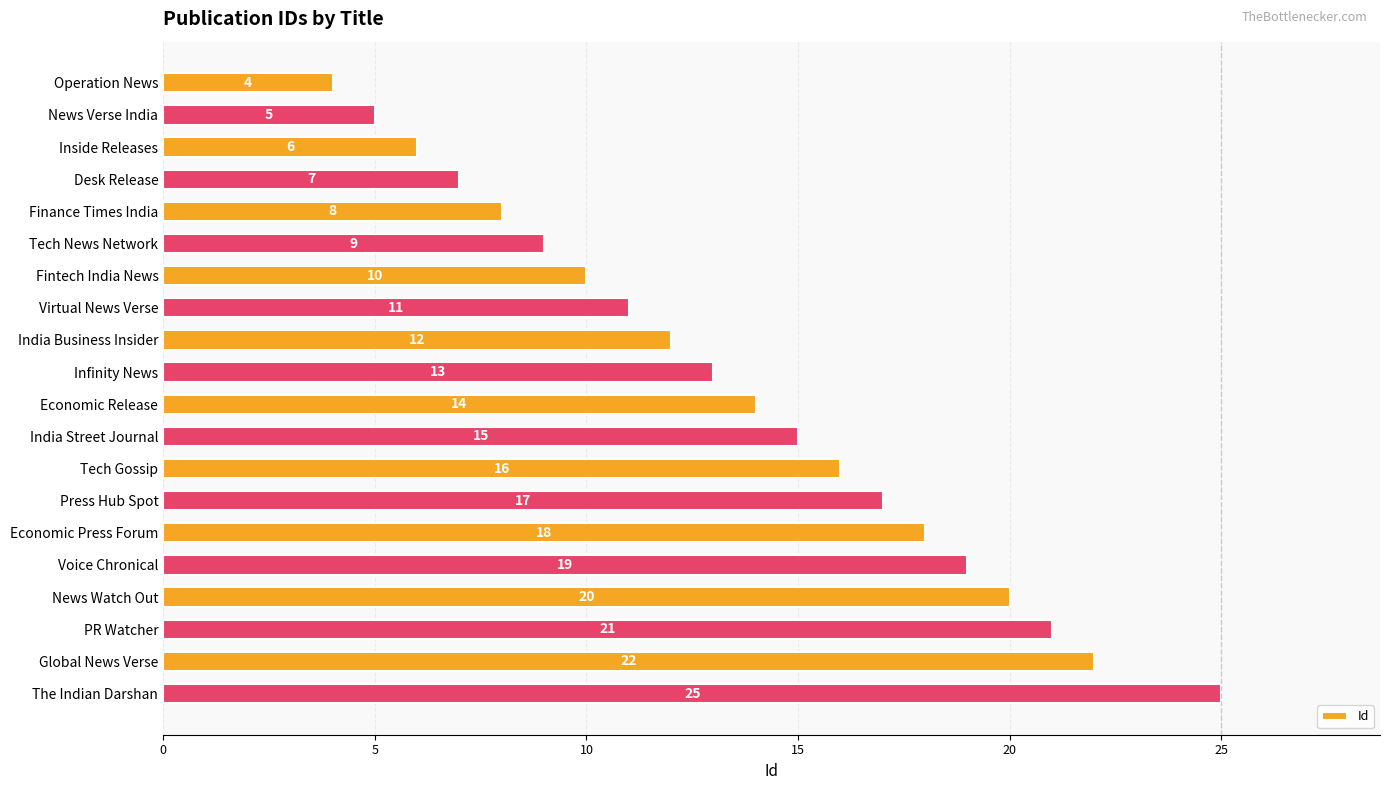

What is the minimum value shown in the chart?

4